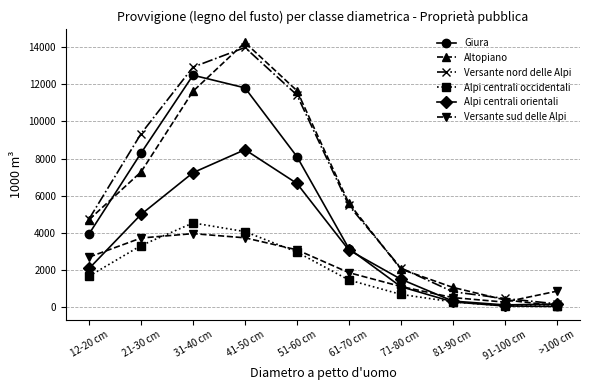

Which series has the largest range (max minus min)?

Altopiano